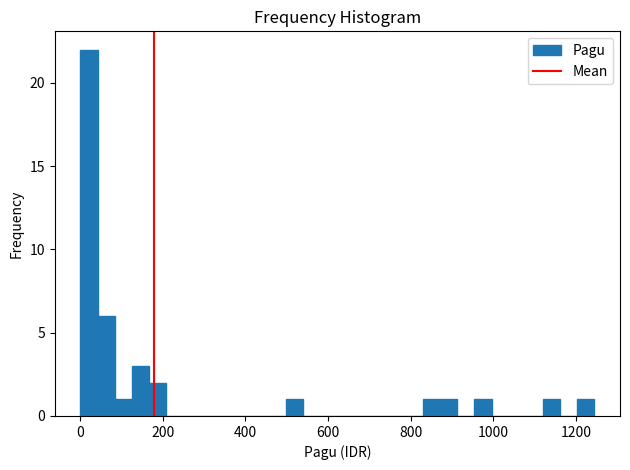

Read against the x-axis, roughly where is the centre of the tallest bar?

20